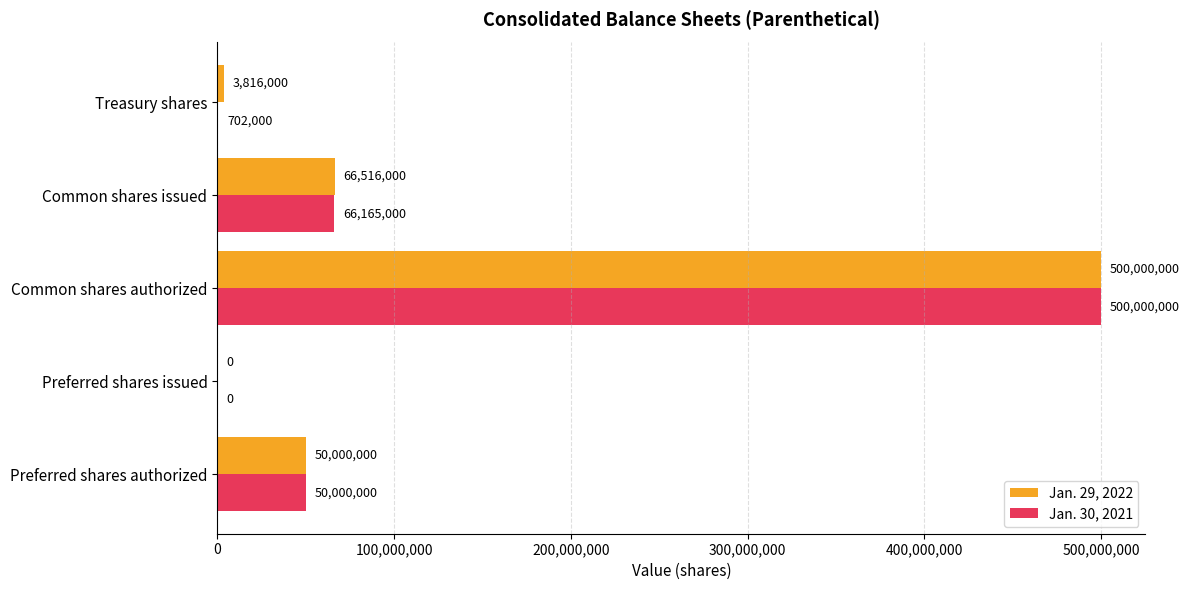

At which category is the sum across all series the highest?

Common shares authorized